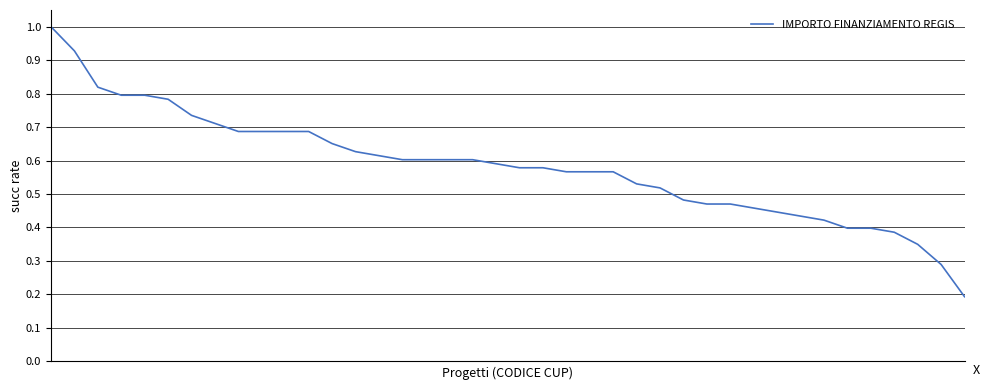

What is the maximum value shown in the chart?

1.0